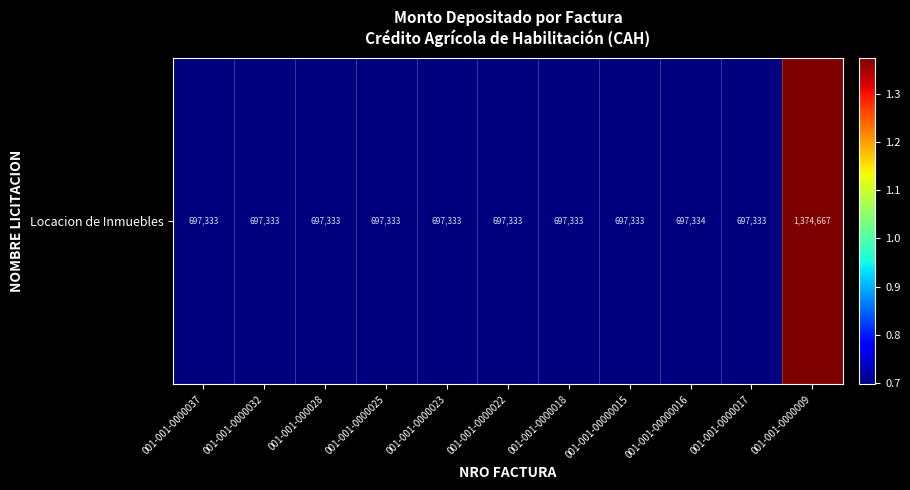

What is the smallest value displayed?

697333